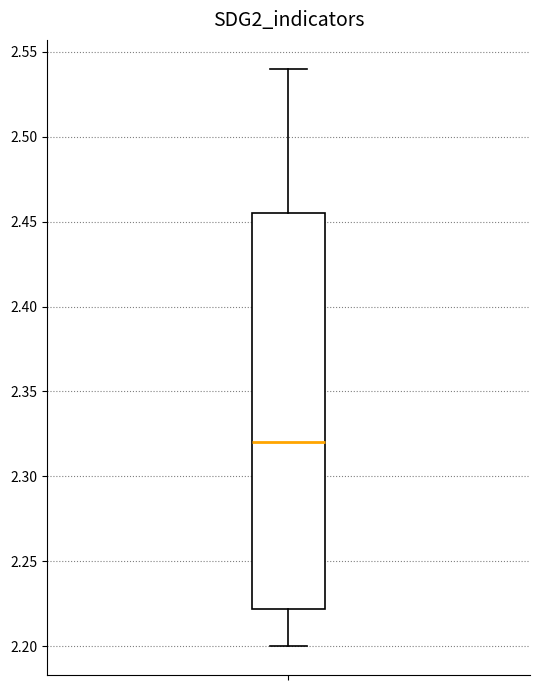

Transcribe this box plot: give where the median line is, the range the box spans, and where the two whiskers end, as read against the y-axis. The values are not printed on the chart, so give them approximately, as read against the axis.

median 2.320, box 2.220 to 2.455, whiskers 2.200 to 2.540